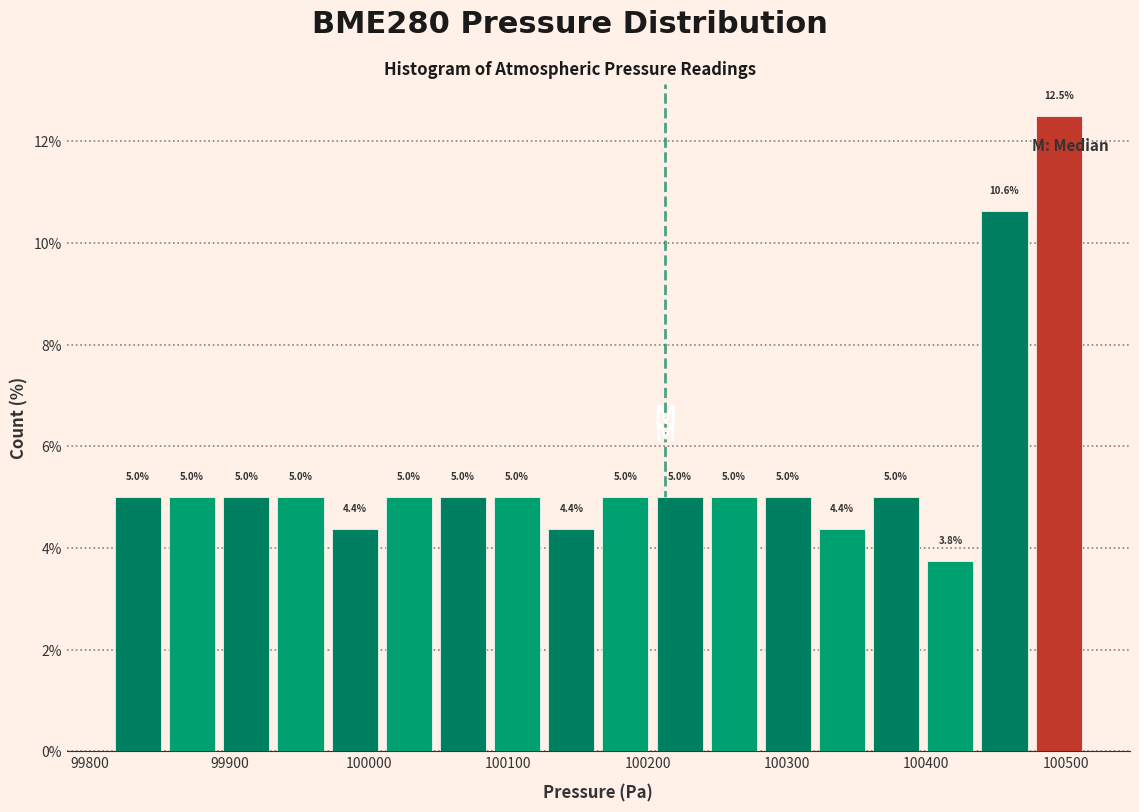

Around what value on the x-axis is the tallest bar? Give the approximate position of its centre, as read against the axis.

100490